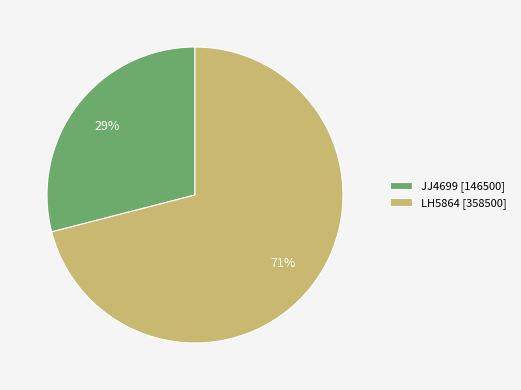

How many slices are in this pie chart?

2